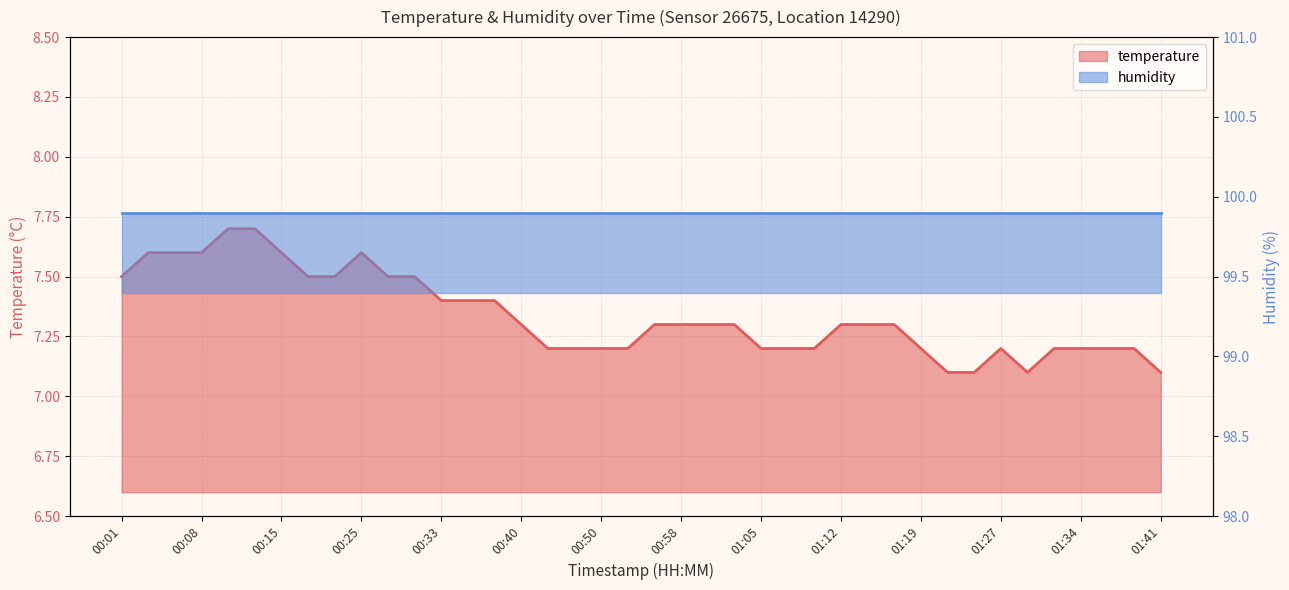

Reading left to right, list all the values displayed in this chart.

7.5	7.6	7.6	7.6	7.7	7.7	7.6	7.5	7.5	7.6	7.5	7.5	7.4	7.4	7.4	7.3	7.2	7.2	7.2	7.2	7.3	7.3	7.3	7.3	7.2	7.2	7.2	7.3	7.3	7.3	7.2	7.1	7.1	7.2	7.1	7.2	7.2	7.2	7.2	7.1